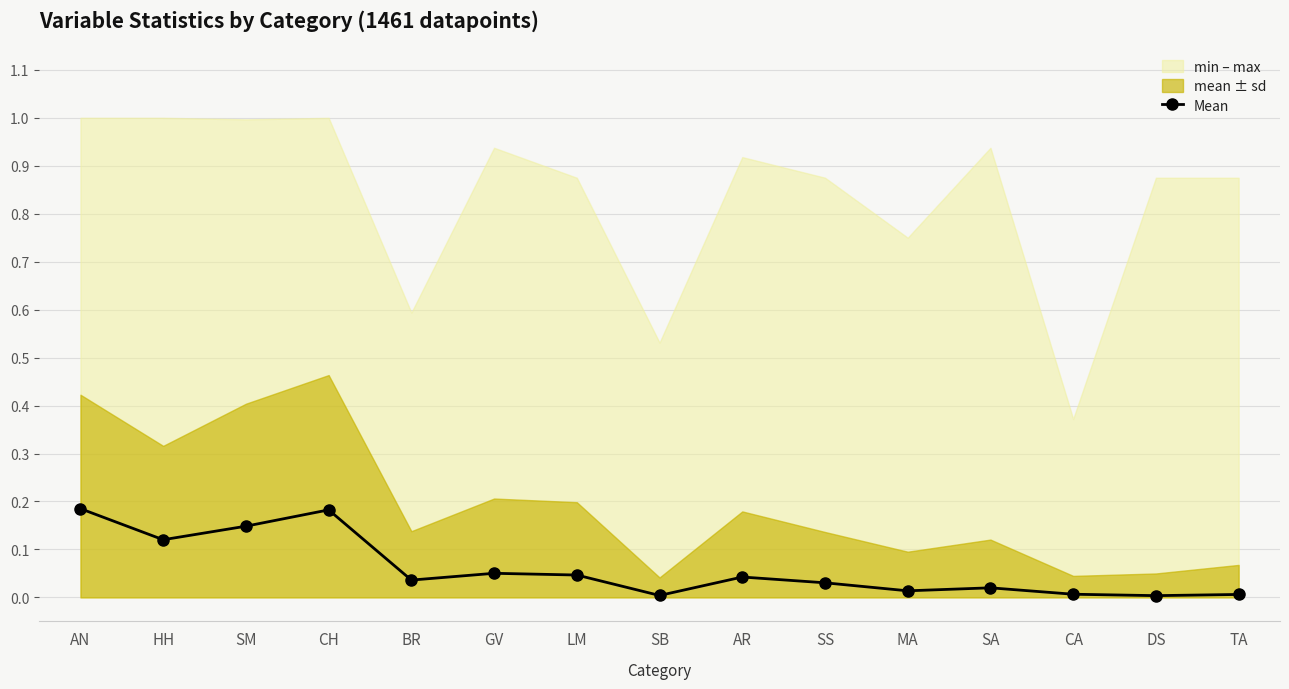

Reading left to right, extract all data points from this chart.

AN=0.2	HH=0.1	SM=0.1	CH=0.2	BR=0.0	GV=0.1	LM=0.0	SB=0.0	AR=0.0	SS=0.0	MA=0.0	SA=0.0	CA=0.0	DS=0.0	TA=0.0